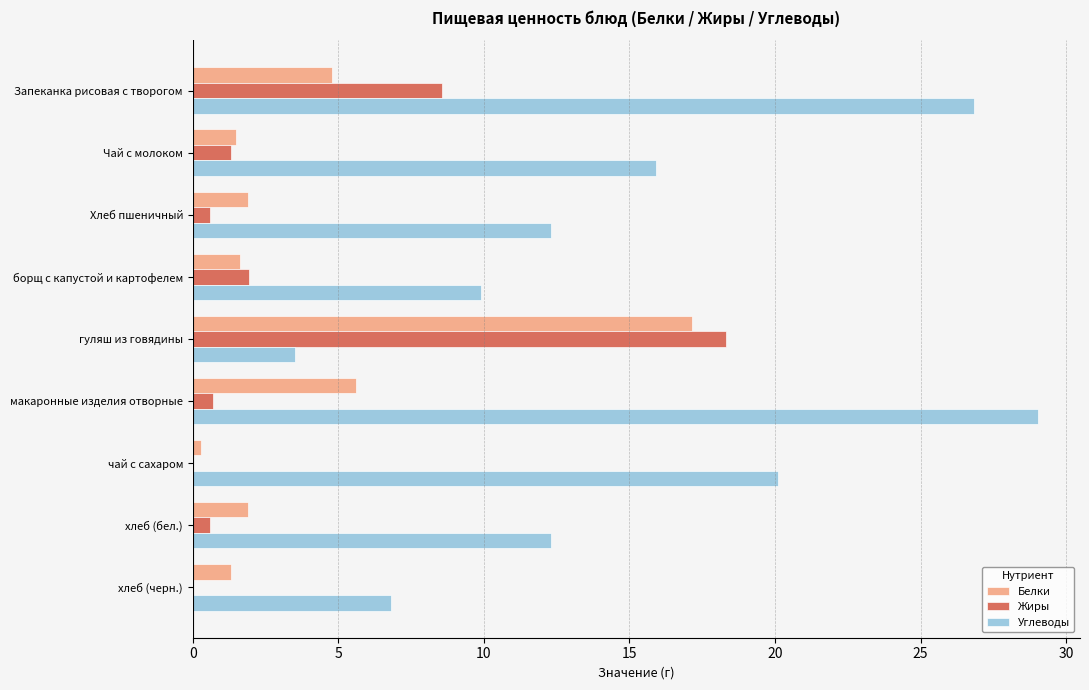

True or false: Углеводы has a value of 12.3 at хлеб (бел.).

True